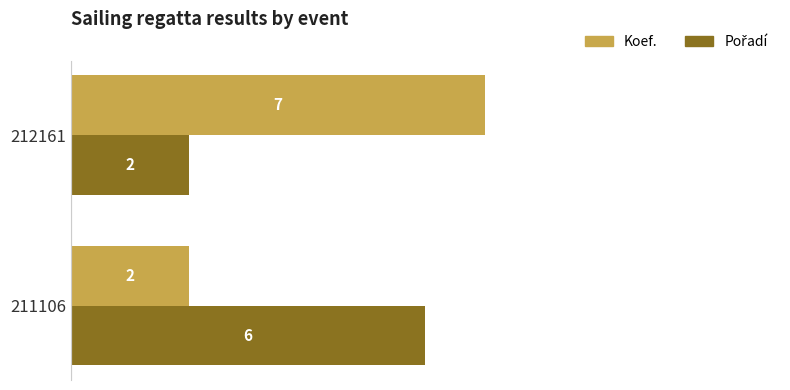

Between 211106 and 212161, which series saw the biggest shift?

Koef.